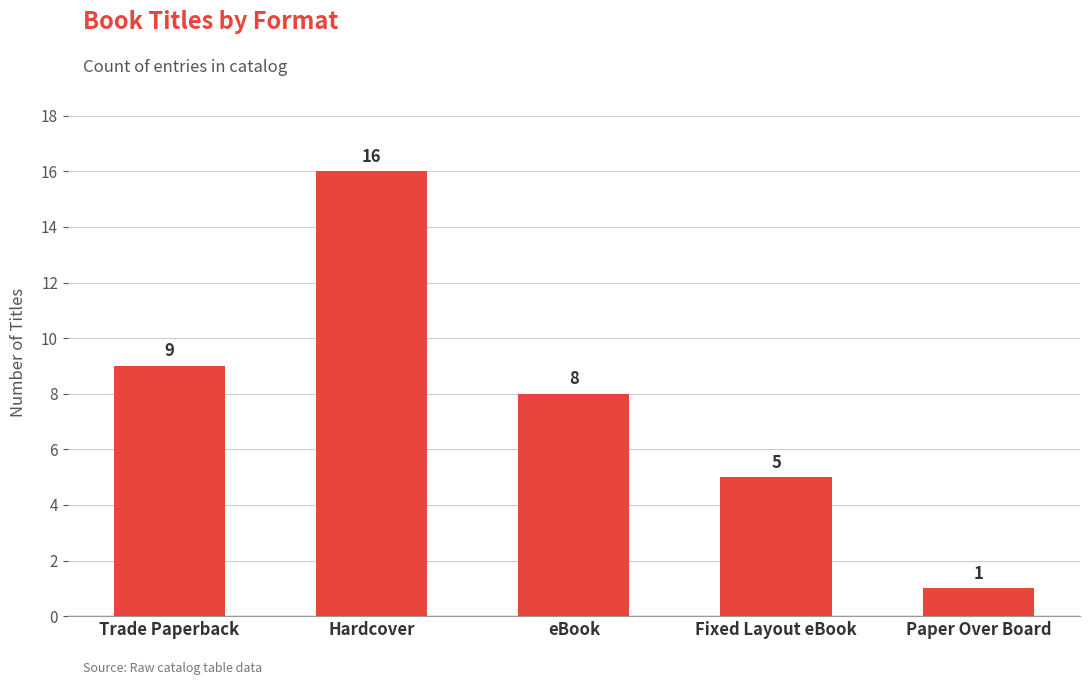

True or false: the data shows 2 at Paper Over Board.

False